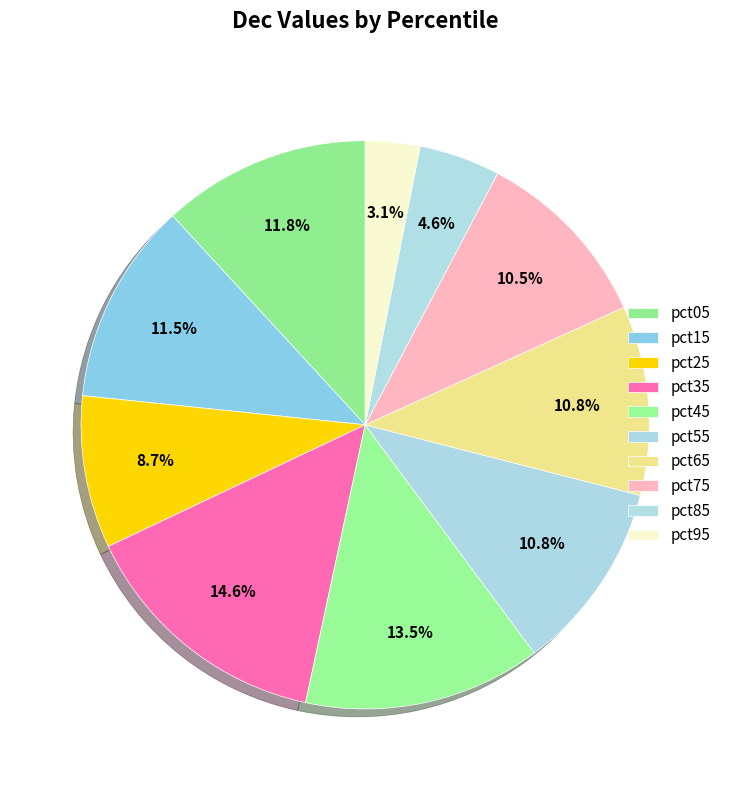

Which has a higher value, pct95 or pct15?

pct15